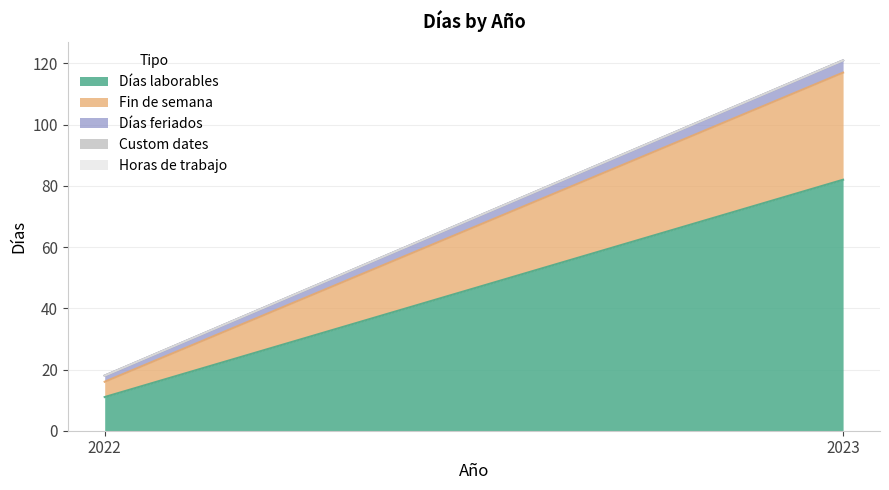

Reading left to right, list all the values displayed in this chart.

Días laborables: 11	82
Fin de semana: 5	35
Días feriados: 2	4
Custom dates: 0	0
Horas de trabajo: 0	0